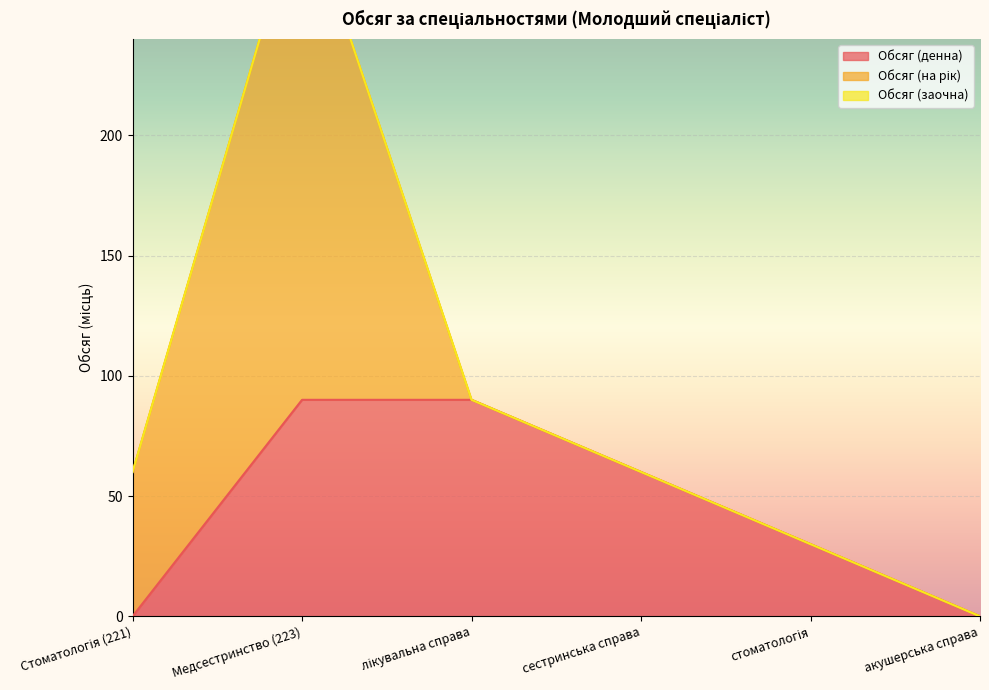

What are all the series names shown in the legend?

Обсяг (денна), Обсяг (на рік), Обсяг (заочна)